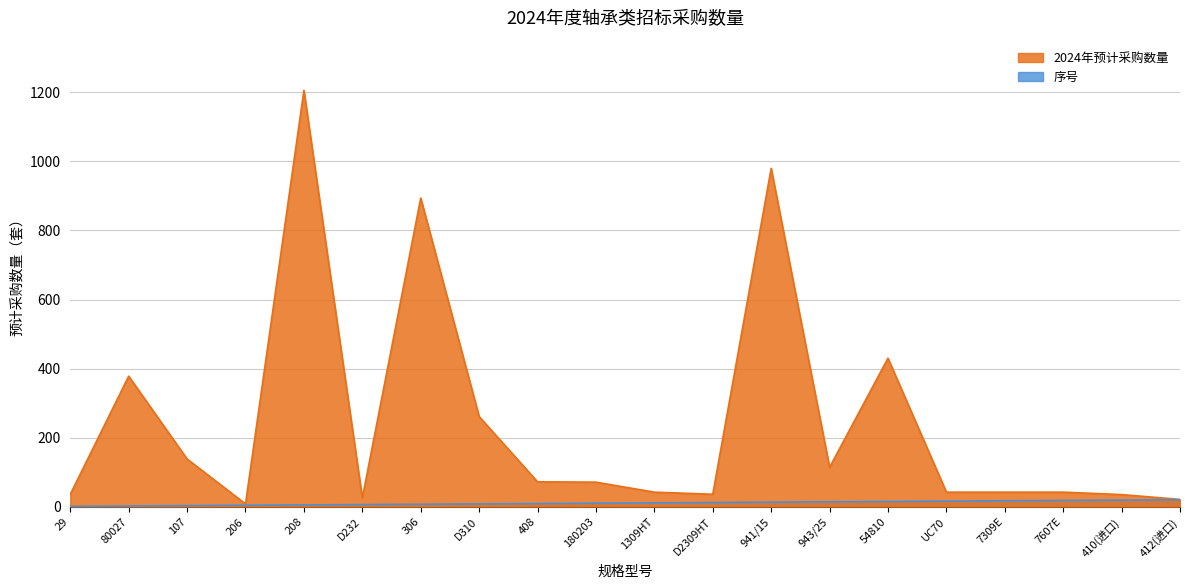

At which category does 2024年预计采购数量 reach its first local valley?

206